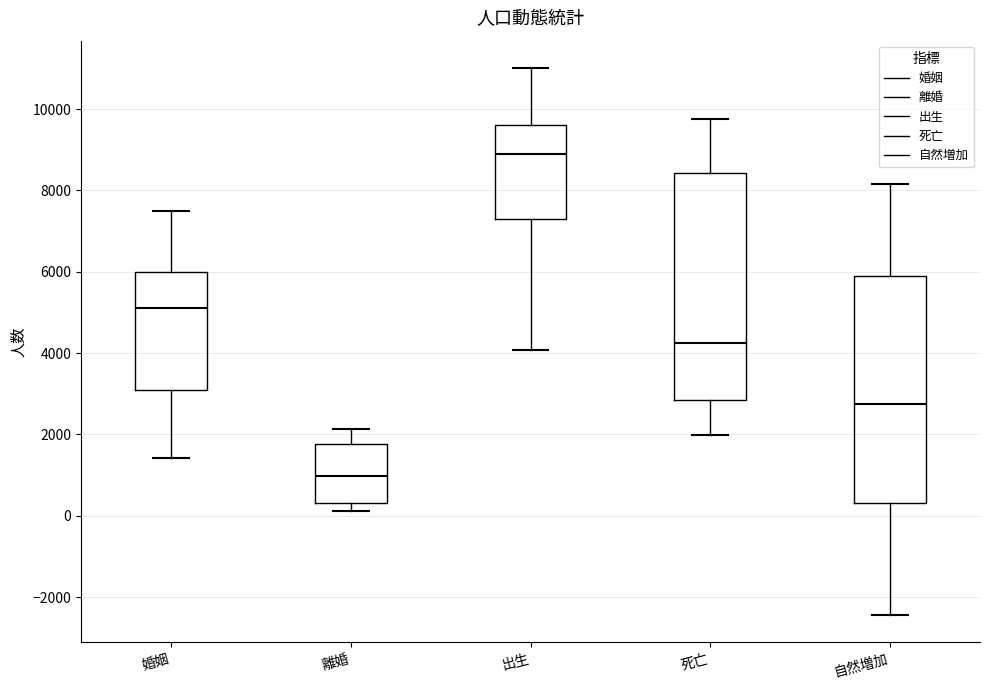

Which box's median line is the highest?

出生